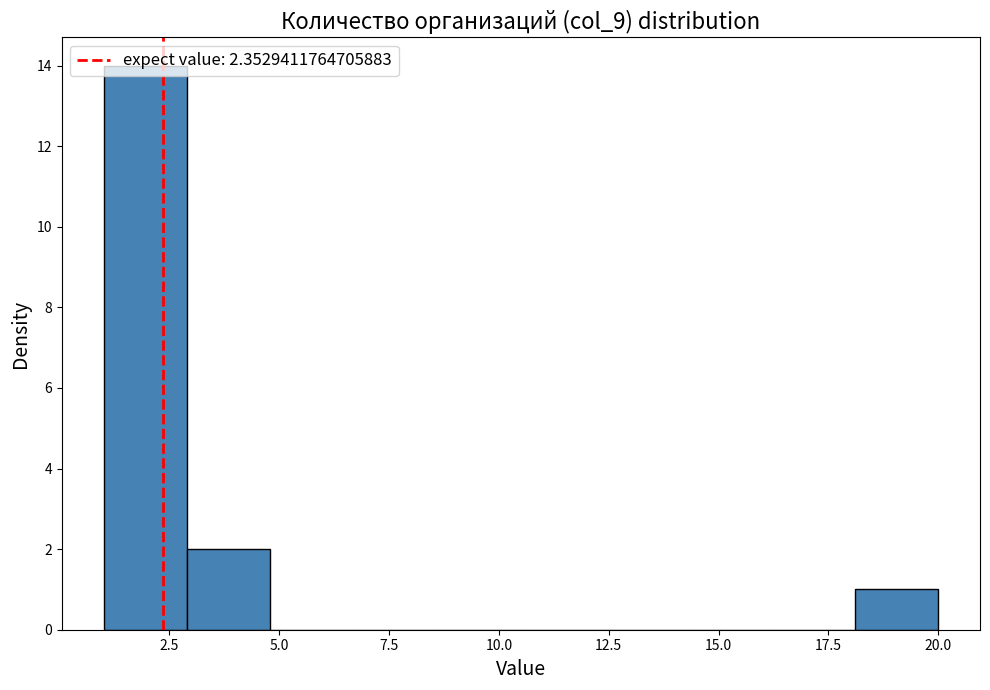

Read against the x-axis, roughly where is the centre of the tallest bar?

2.0